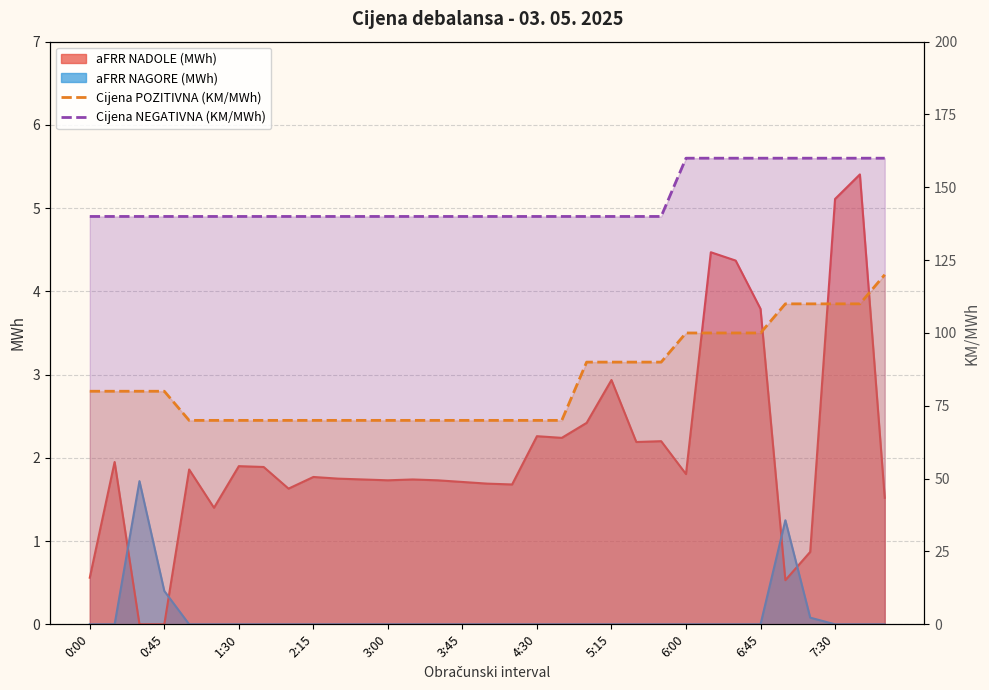

Does the chart display data point markers on the line(s)?

No